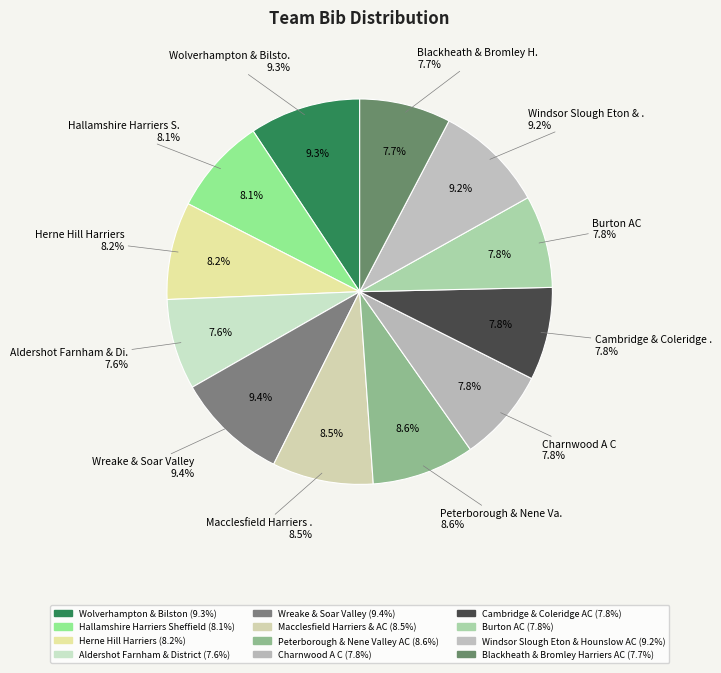

To the nearest percent, what is the difference between the largest and smallest slice percentages?

2%